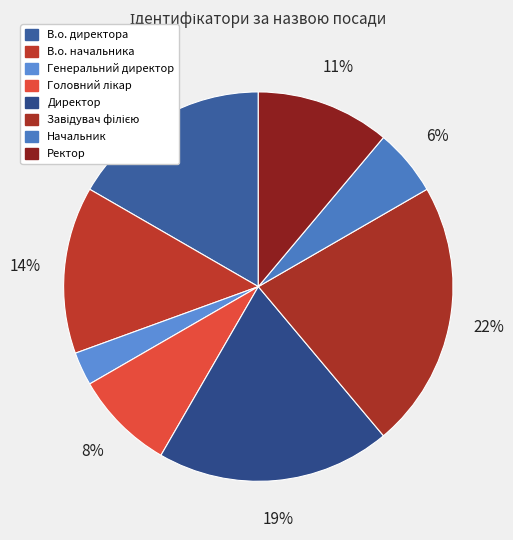

The Головний лікар slice represents 16% of the pie. True or false?

False